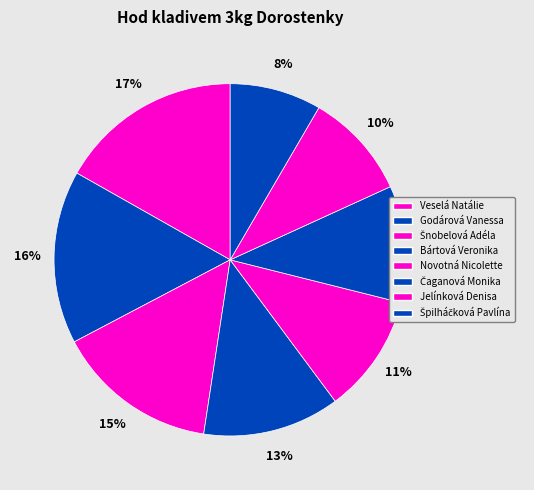

Count the number of slices in the pie.

8